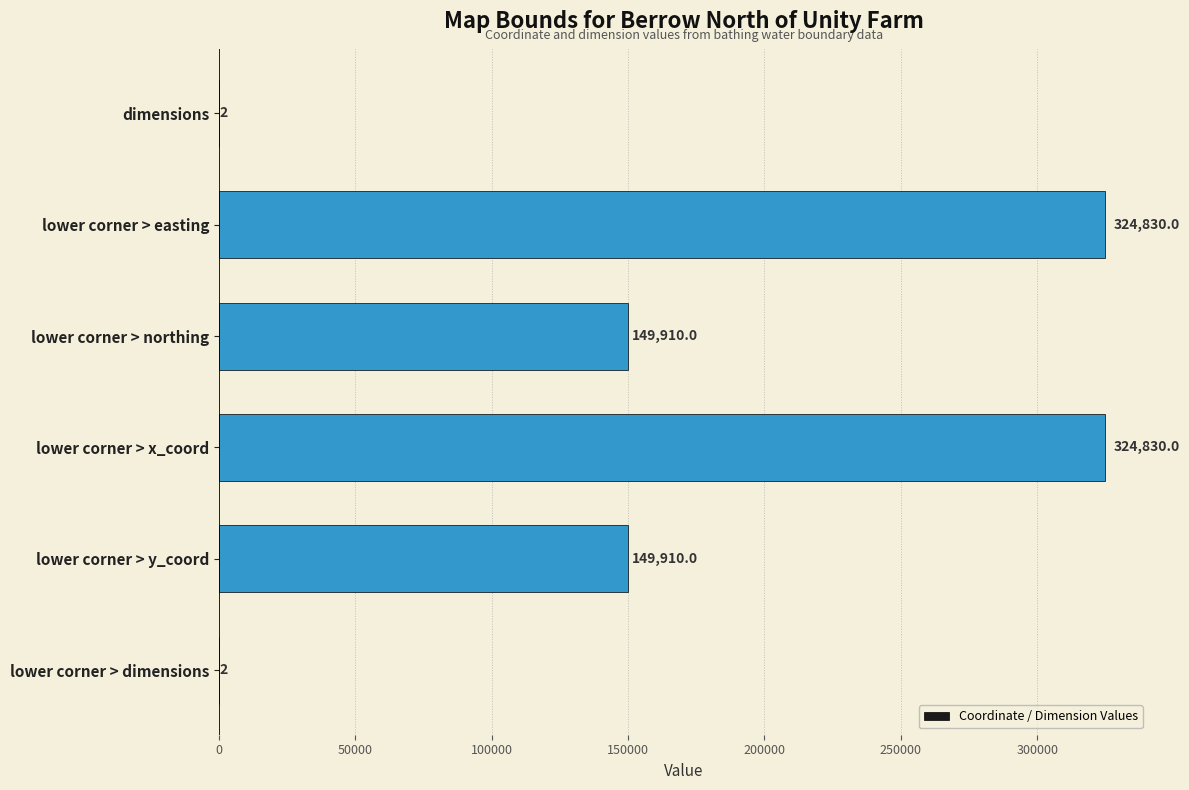

The chart shows a value of 2 at dimensions. True or false?

True